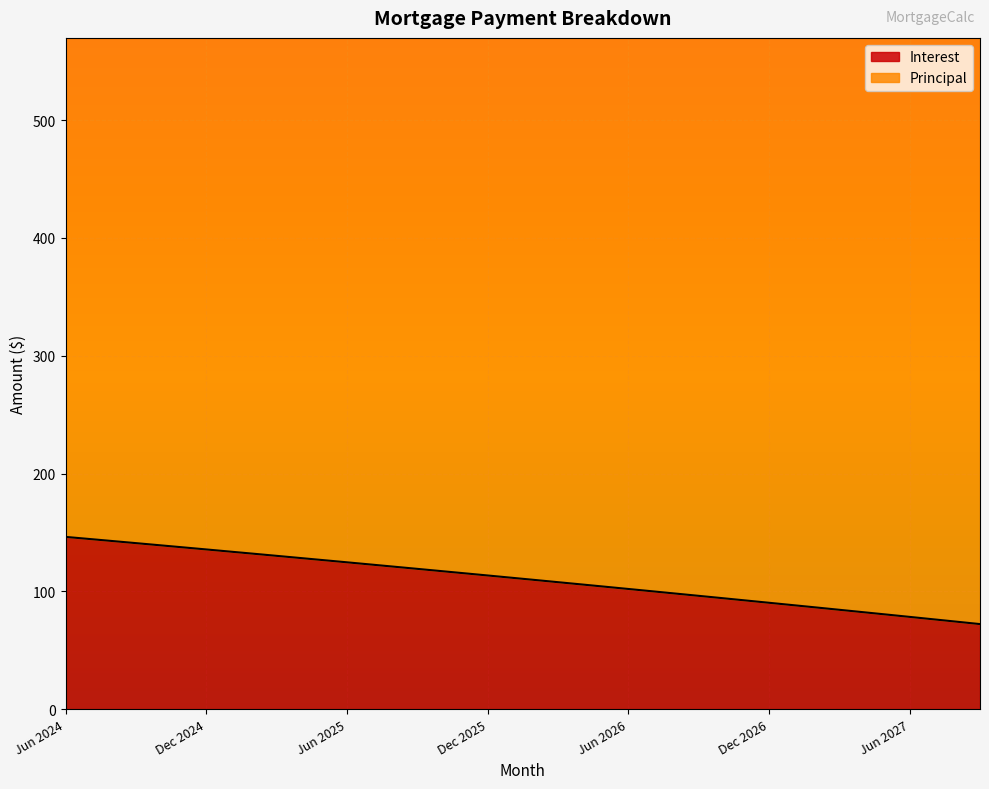

List the labels in order of value, smallest first.

Sep 2027, Aug 2027, Jul 2027, Jun 2027, May 2027, Apr 2027, Mar 2027, Feb 2027, Jan 2027, Dec 2026, Nov 2026, Oct 2026, Sep 2026, Aug 2026, Jul 2026, Jun 2026, May 2026, Apr 2026, Mar 2026, Feb 2026, Jan 2026, Dec 2025, Nov 2025, Oct 2025, Sep 2025, Aug 2025, Jul 2025, Jun 2025, May 2025, Apr 2025, Mar 2025, Feb 2025, Jan 2025, Dec 2024, Nov 2024, Oct 2024, Sep 2024, Aug 2024, Jul 2024, Jun 2024